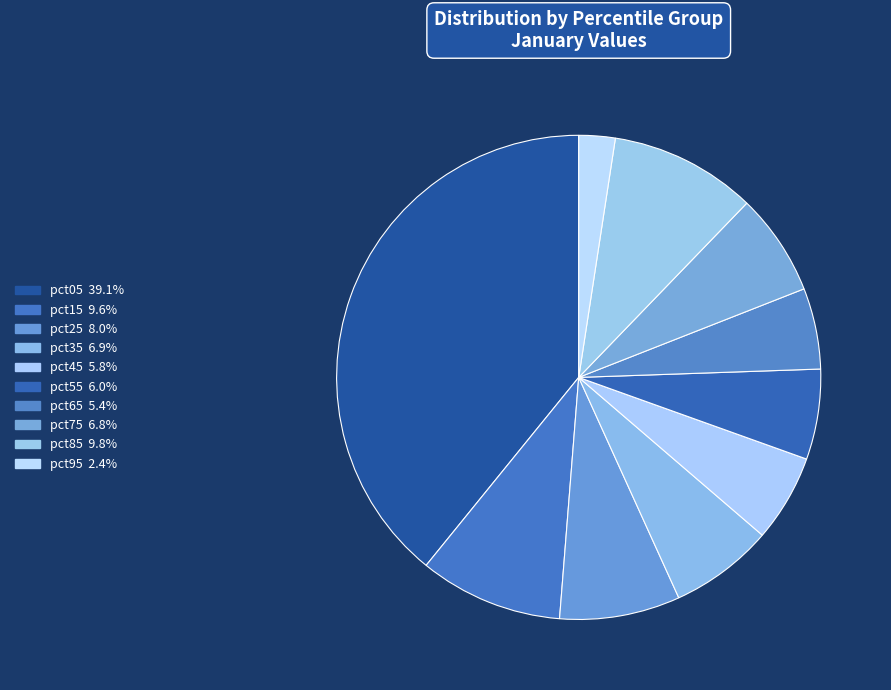

Count the number of slices in the pie.

10